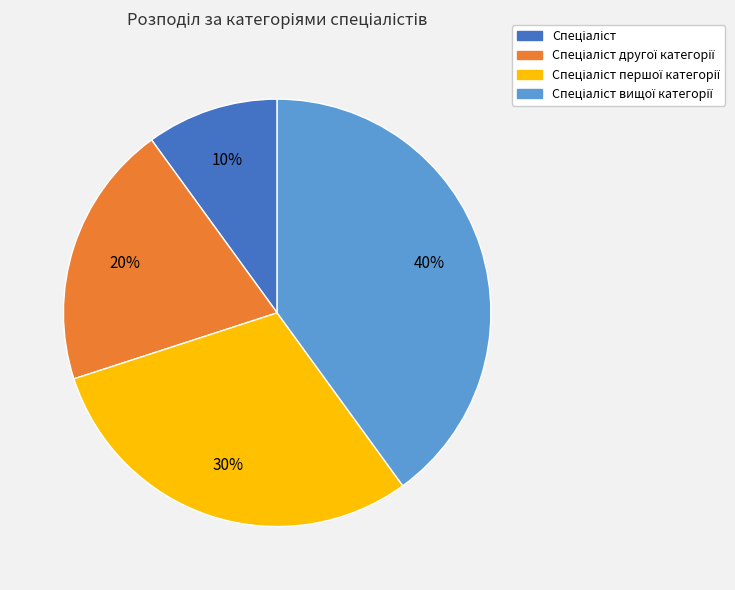

Does any single category account for the majority?

No